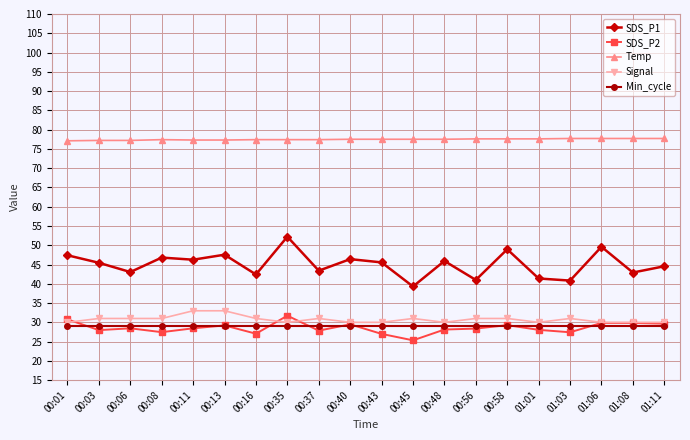

Which series has the largest range (max minus min)?

SDS_P1